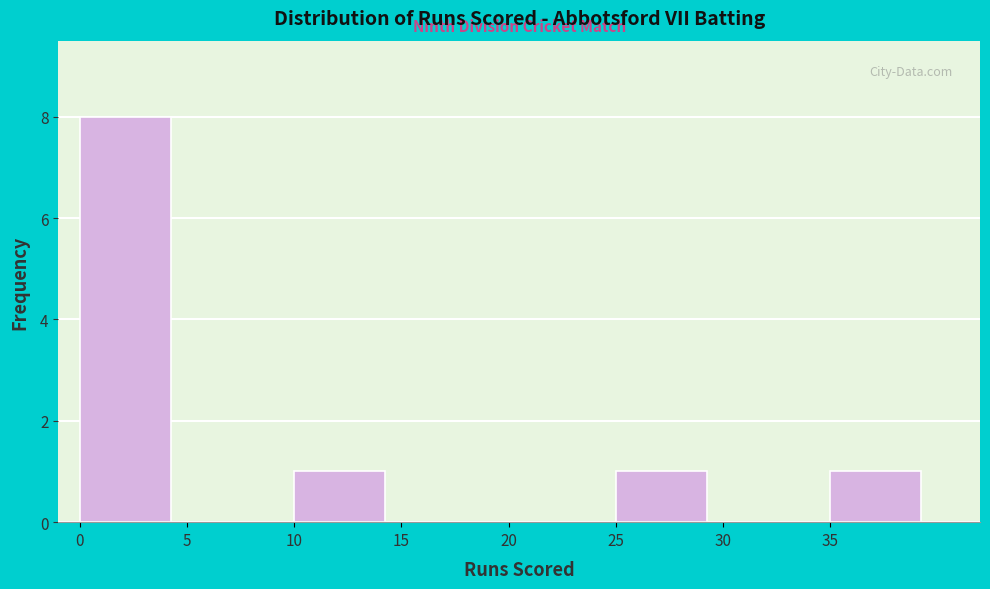

Over which range of the x-axis is the bar tallest?

0 to 5